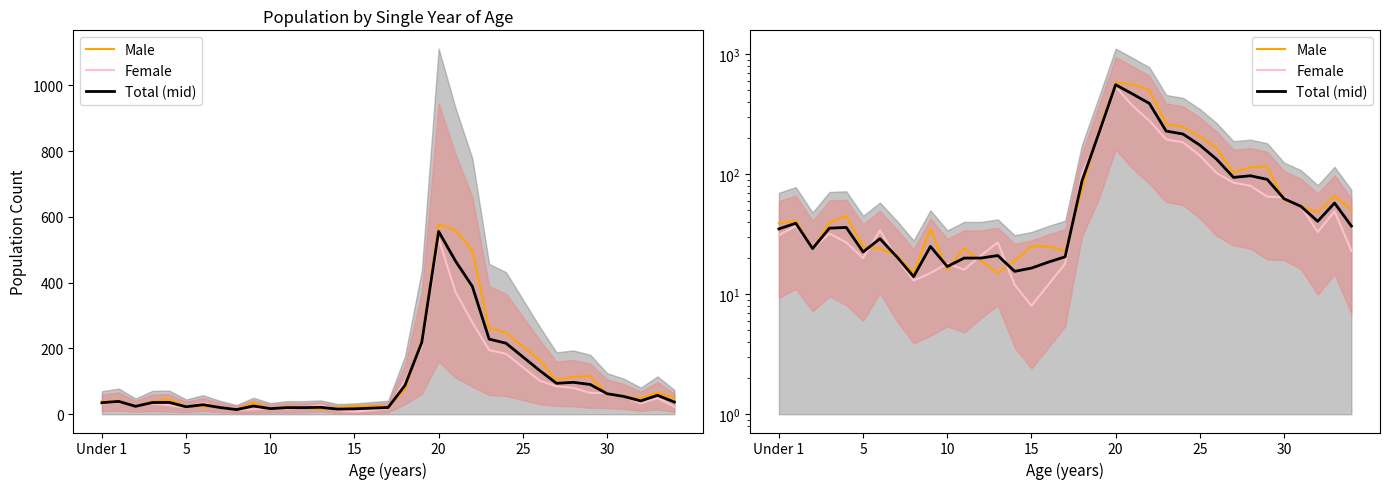

Is it true that Female equals 51.7 at Under 1?

False